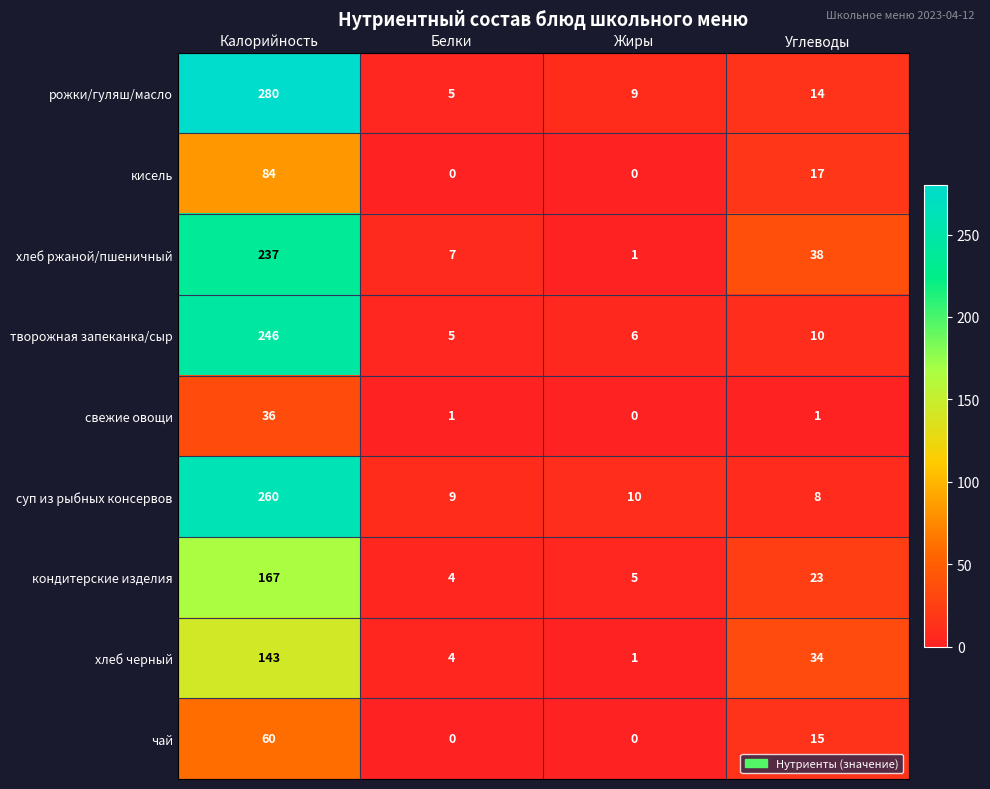

What is the sum of all хлеб черный values?

182